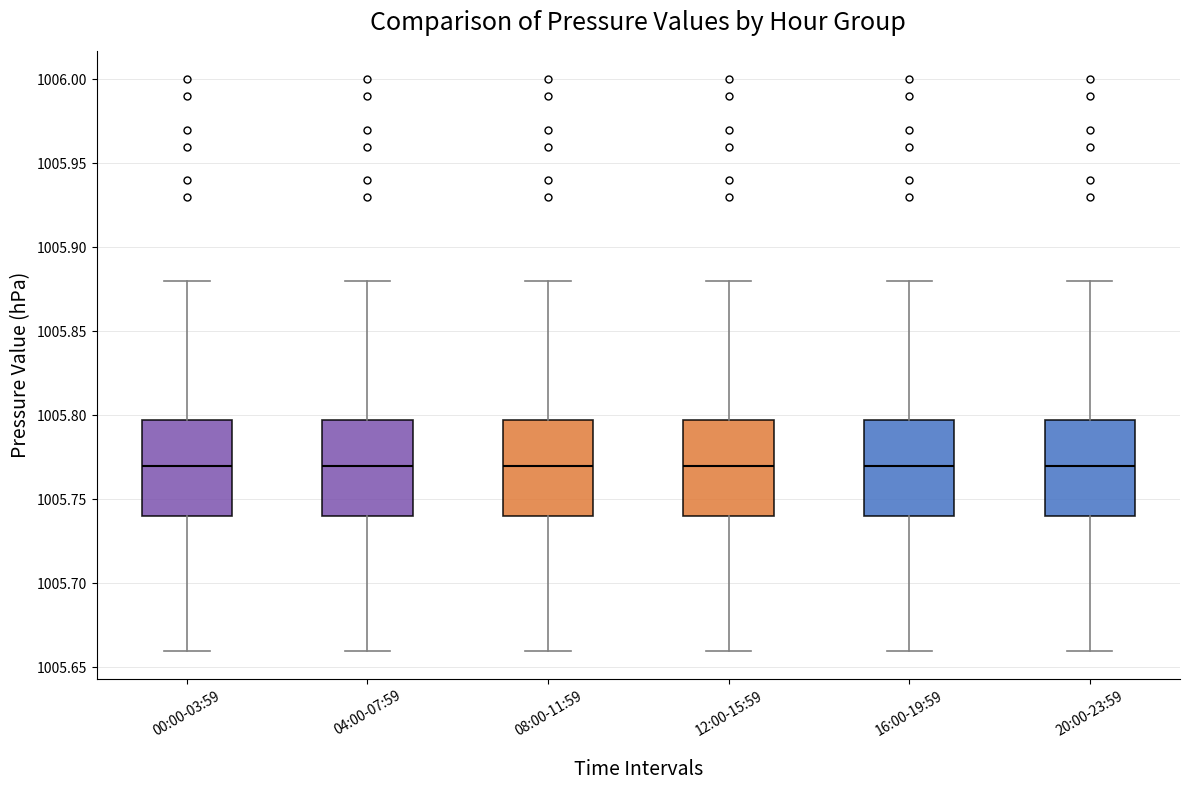

Reading left to right, transcribe this box plot: for each box, give where its median line is, the range the box spans, and where its two whiskers end, as read against the y-axis. The values are not printed on the chart, so give them approximately, as read against the axis.

00:00-03:59: median 1005.77, box 1005.74 to 1005.80, whiskers 1005.66 to 1005.88
04:00-07:59: median 1005.77, box 1005.74 to 1005.80, whiskers 1005.66 to 1005.88
08:00-11:59: median 1005.77, box 1005.74 to 1005.80, whiskers 1005.66 to 1005.88
12:00-15:59: median 1005.77, box 1005.74 to 1005.80, whiskers 1005.66 to 1005.88
16:00-19:59: median 1005.77, box 1005.74 to 1005.80, whiskers 1005.66 to 1005.88
20:00-23:59: median 1005.77, box 1005.74 to 1005.80, whiskers 1005.66 to 1005.88